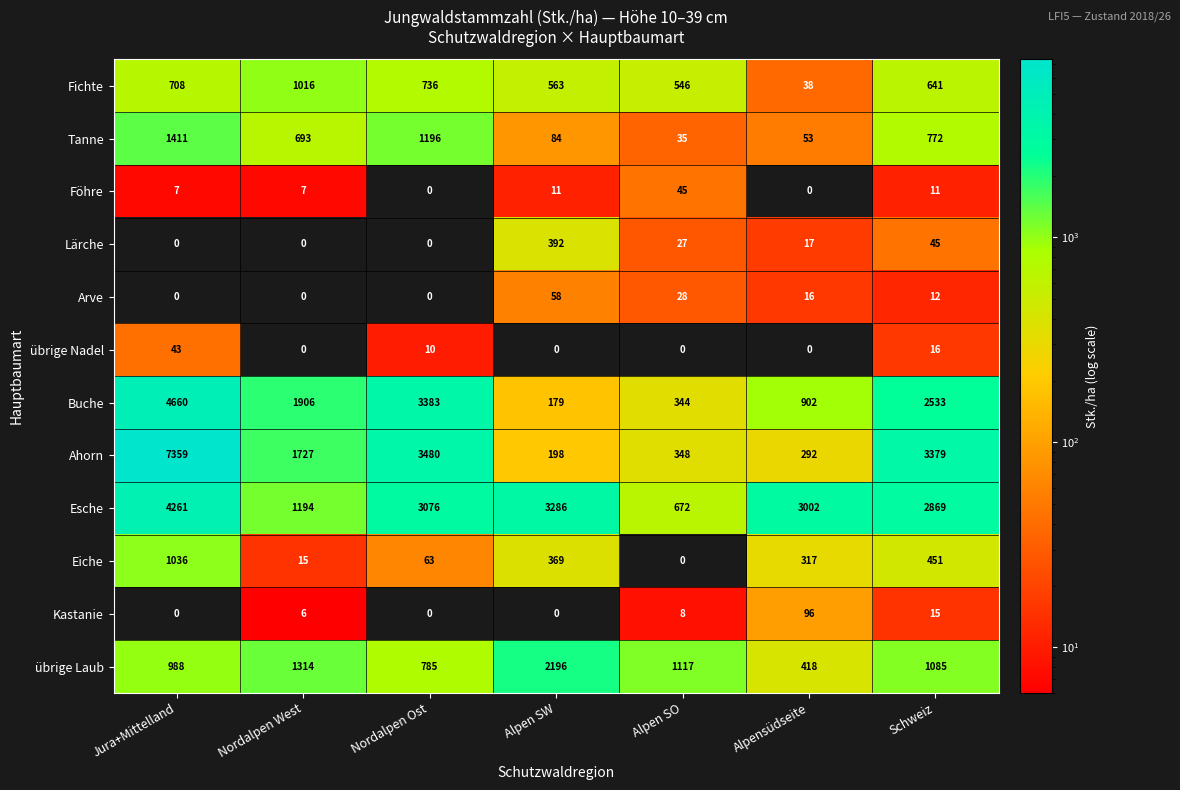

Is it true that Esche equals 6381.1 at Jura+Mittelland?

False